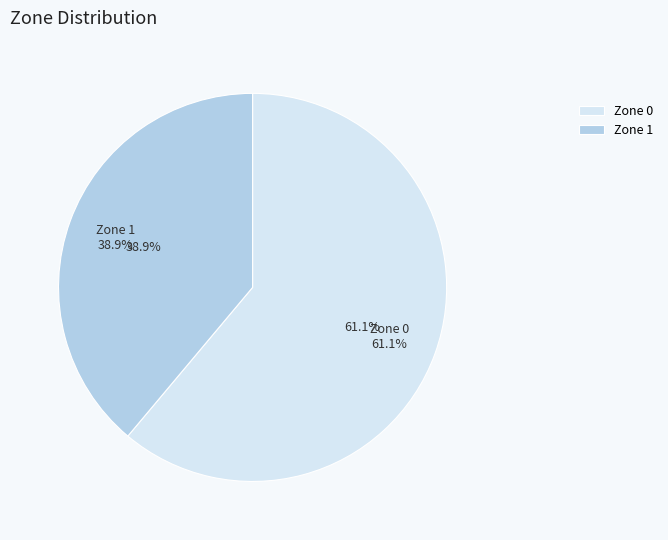

Rank the categories by value from highest to lowest.

Zone 0, Zone 1